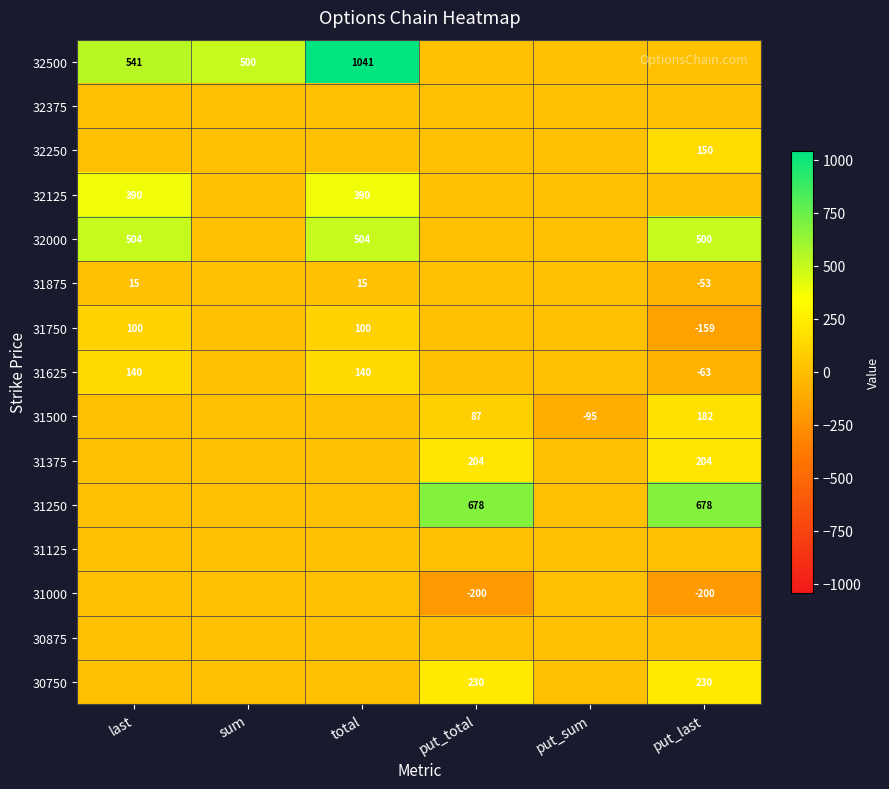

What is the sum of the 32125 values at last and total?

780